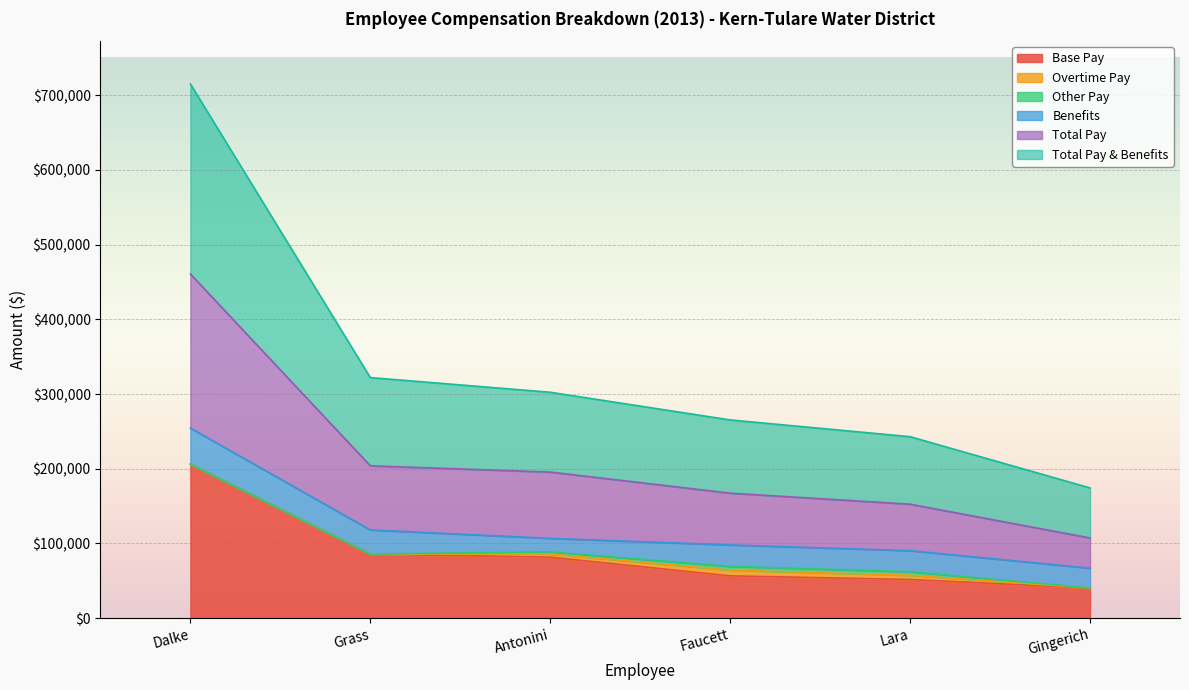

True or false: Total Pay & Benefits and Total Pay intersect in this chart.

False